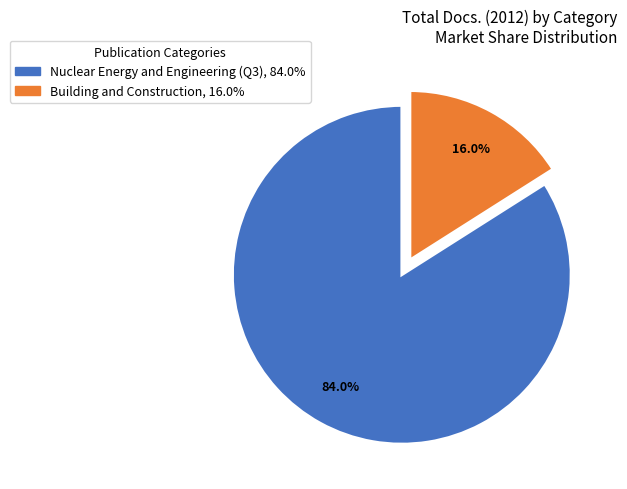

To the nearest percent, what is the difference between the largest and smallest slice percentages?

68%